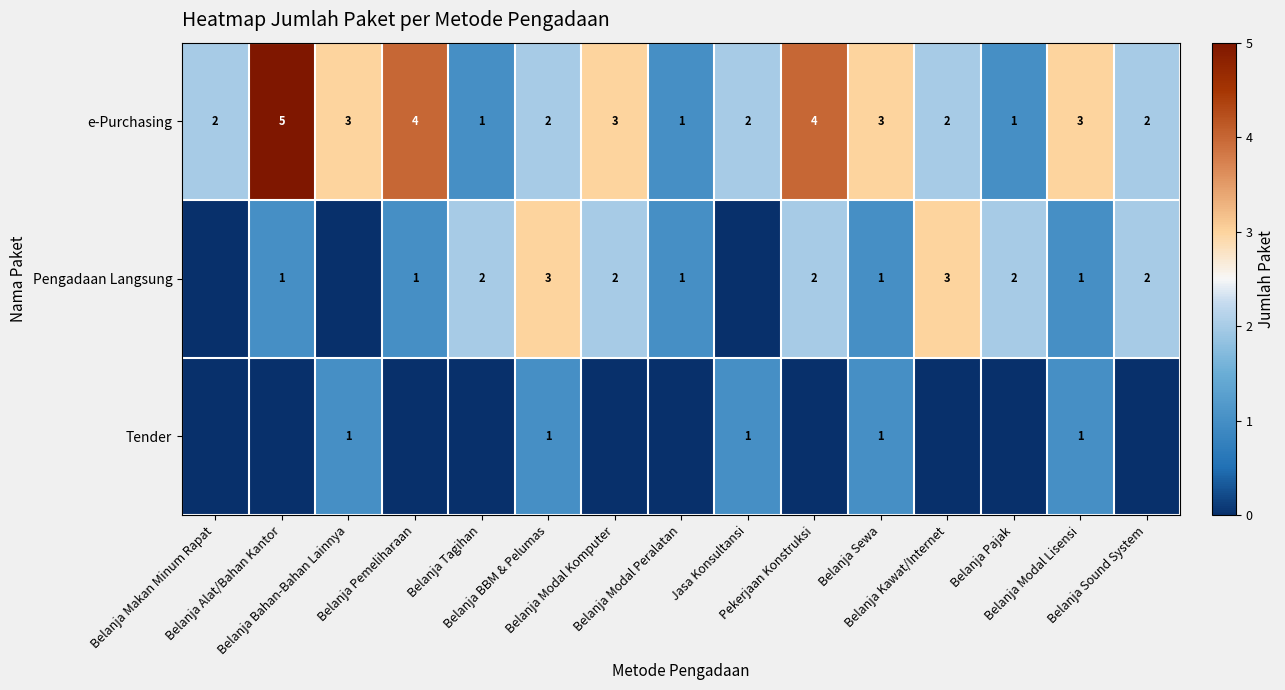

How many e-Purchasing values are between 2 and 3?

9